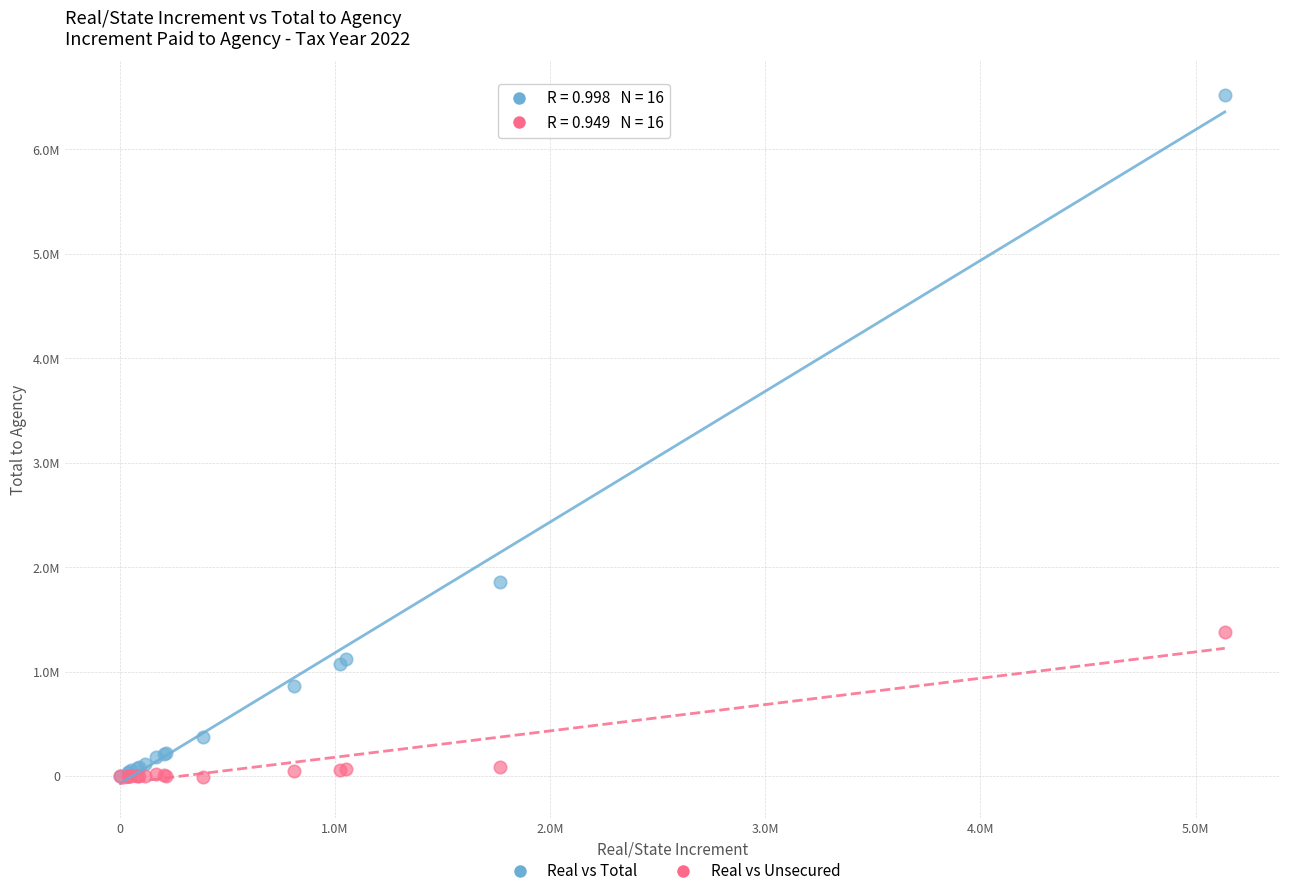

Which series reaches the maximum Y coordinate?

Real vs Total